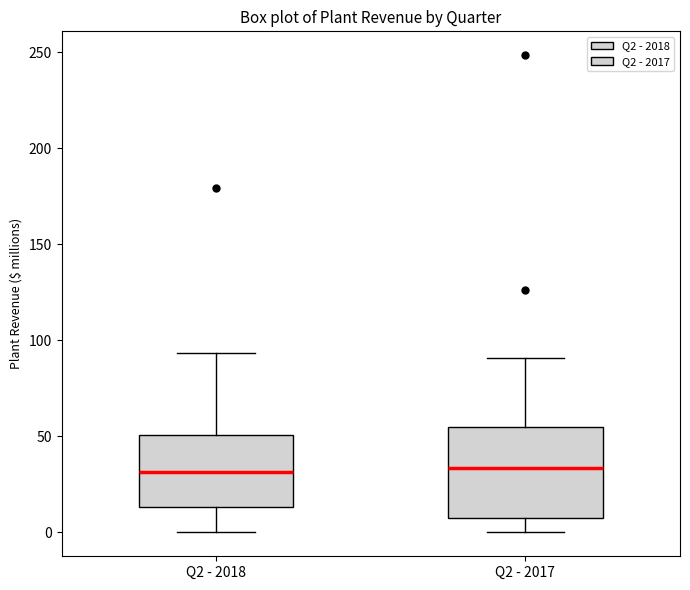

Reading left to right, read every box against the y-axis: the position of its median line, the range the box covers, and the ends of its whiskers. The values are not printed on the chart, so give them approximately, as read against the axis.

Q2 - 2018: median 30, box 15 to 50, whiskers 0 to 95
Q2 - 2017: median 35, box 10 to 55, whiskers 0 to 90